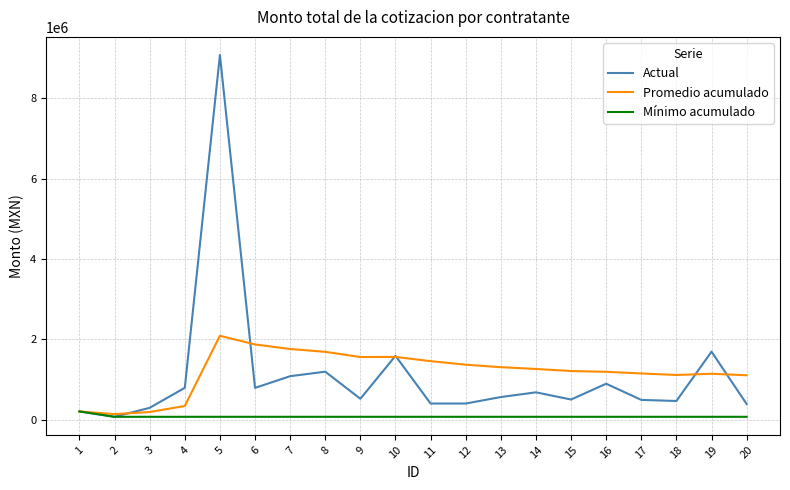

What are all the series names shown in the legend?

Actual, Promedio acumulado, Mínimo acumulado